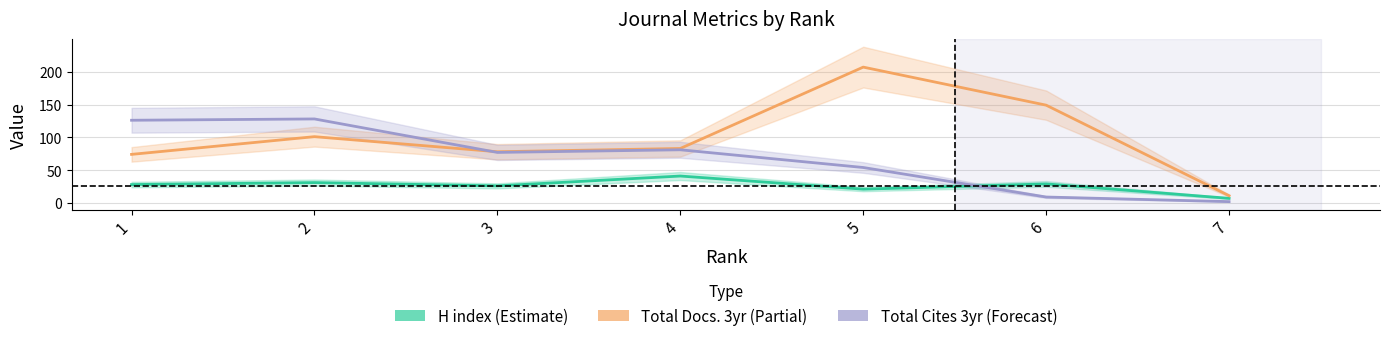

At which category does Total Docs. (3years) reach its first local peak?

2